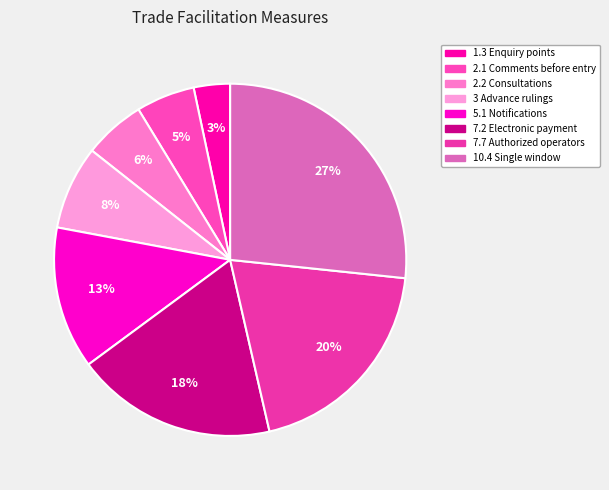

Count the number of slices in the pie.

8